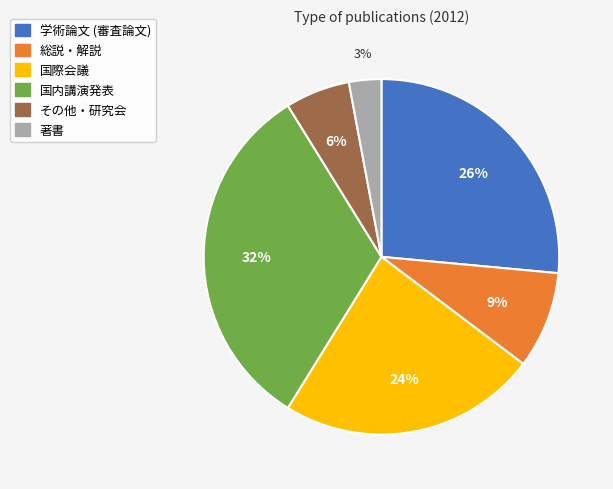

Which has a higher value, 国内講演発表 or その他・研究会?

国内講演発表